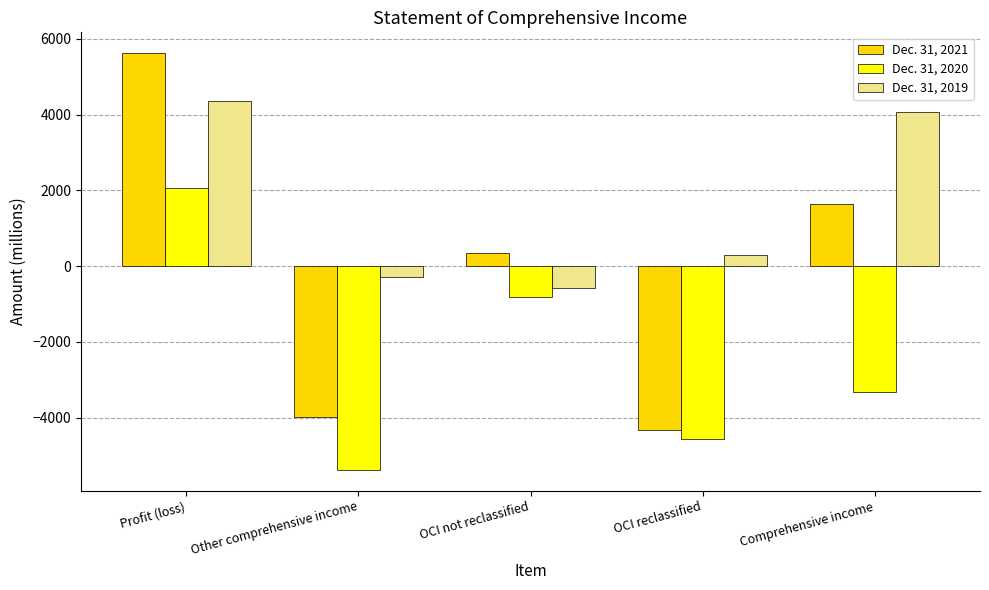

Which category has the highest value across all series?

Profit (loss)